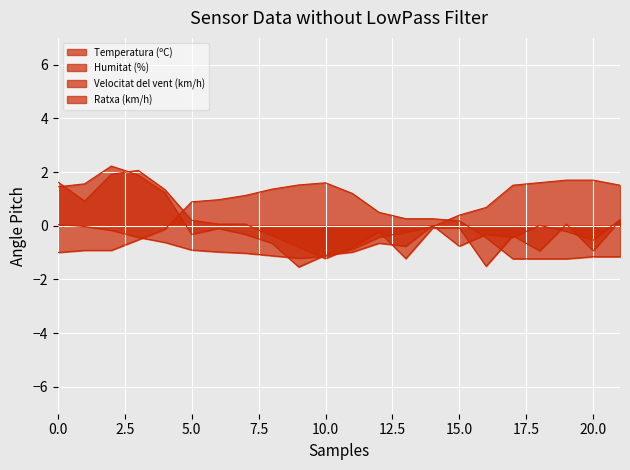

The Velocitat del vent (km/h) series shows 0.0 at 06:00. True or false?

False